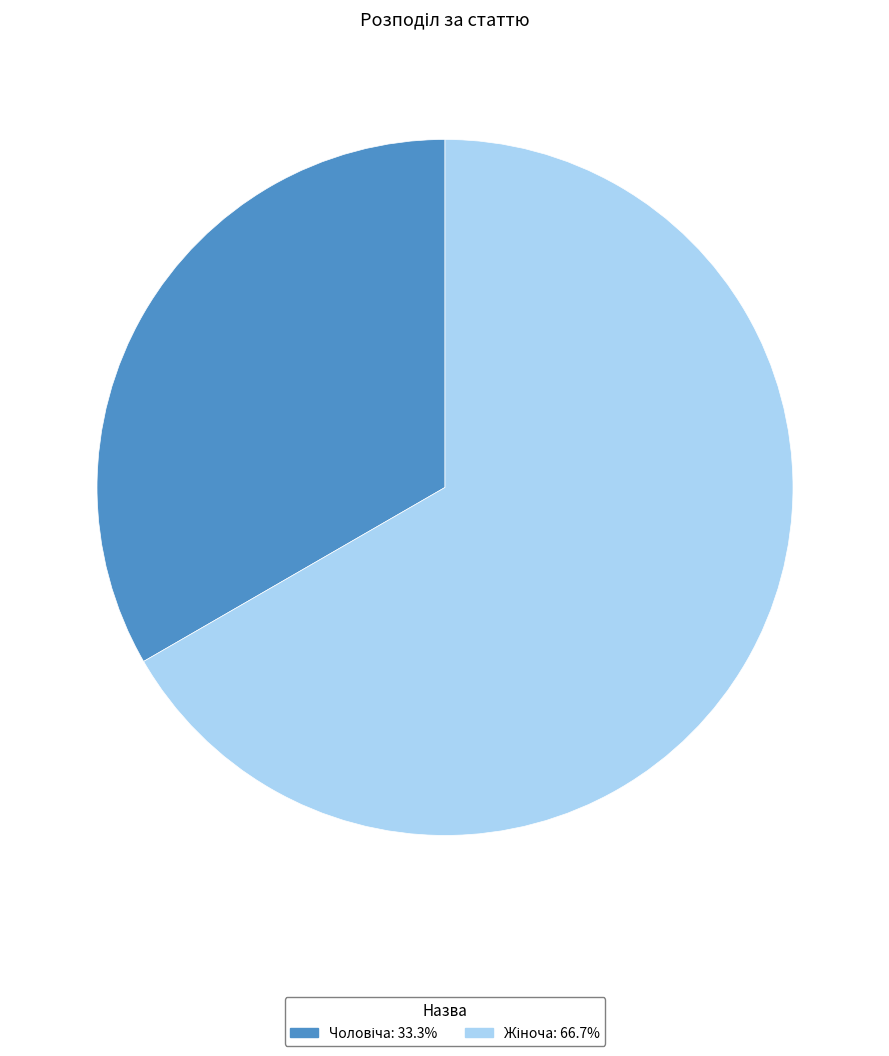

Is there any slice that represents more than half of the pie?

Yes